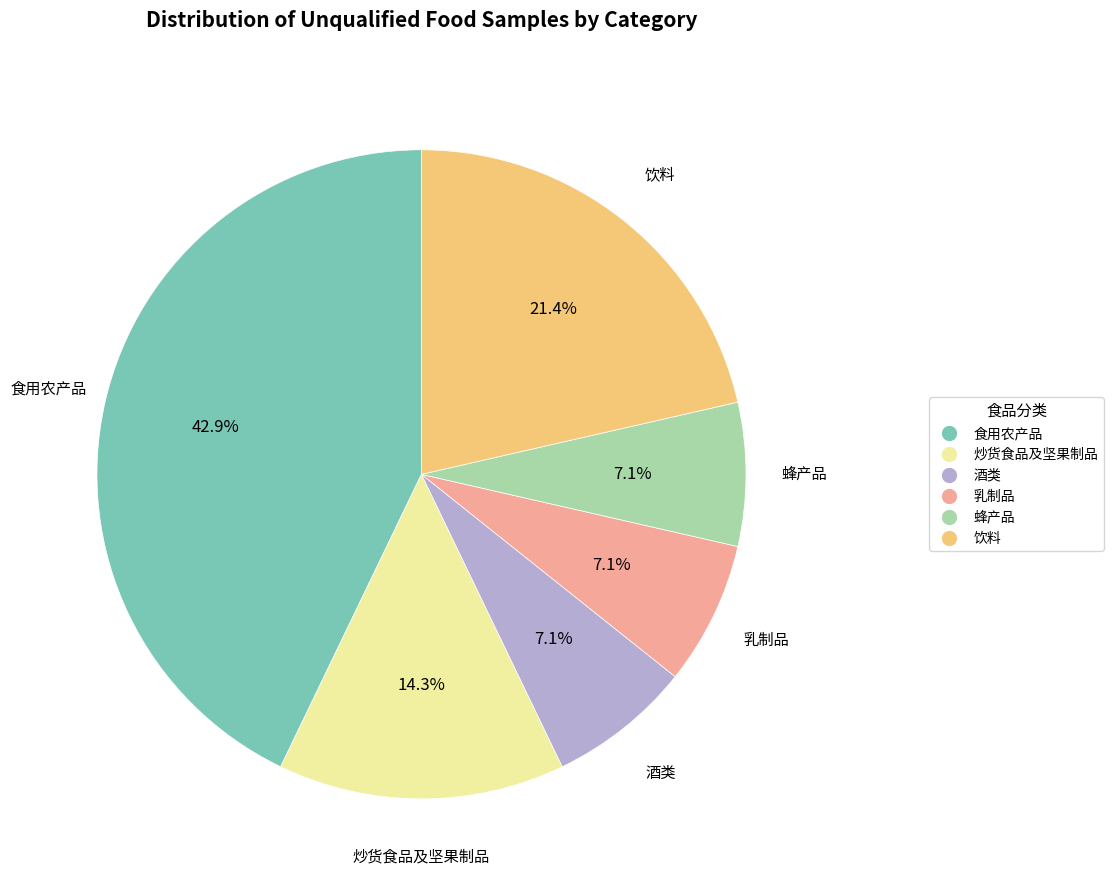

Combined, do 炒货食品及坚果制品 and 食用农产品 account for over 50%?

Yes